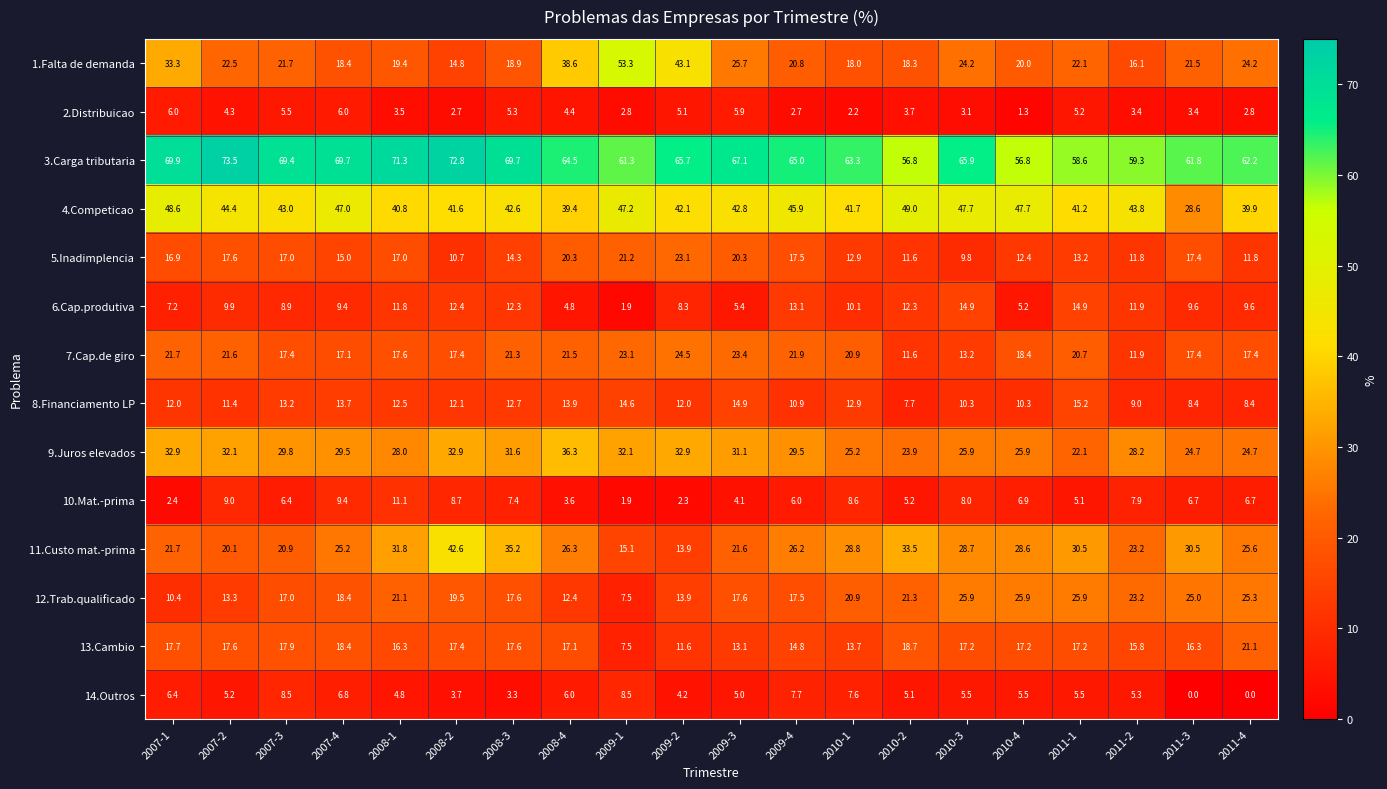

At which label does 1.Falta de demanda first exceed 21?

2007-1